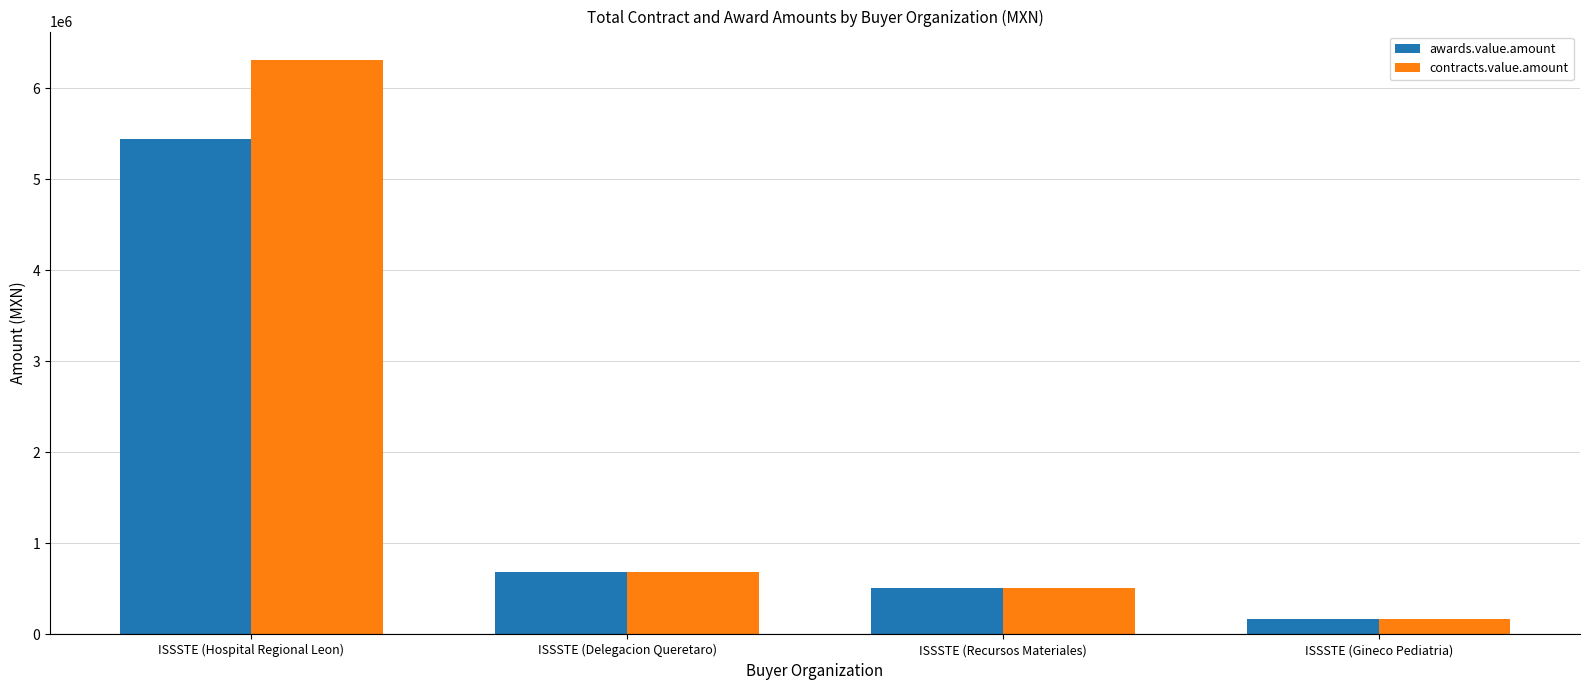

What is the maximum value shown in the chart?

6309008.0